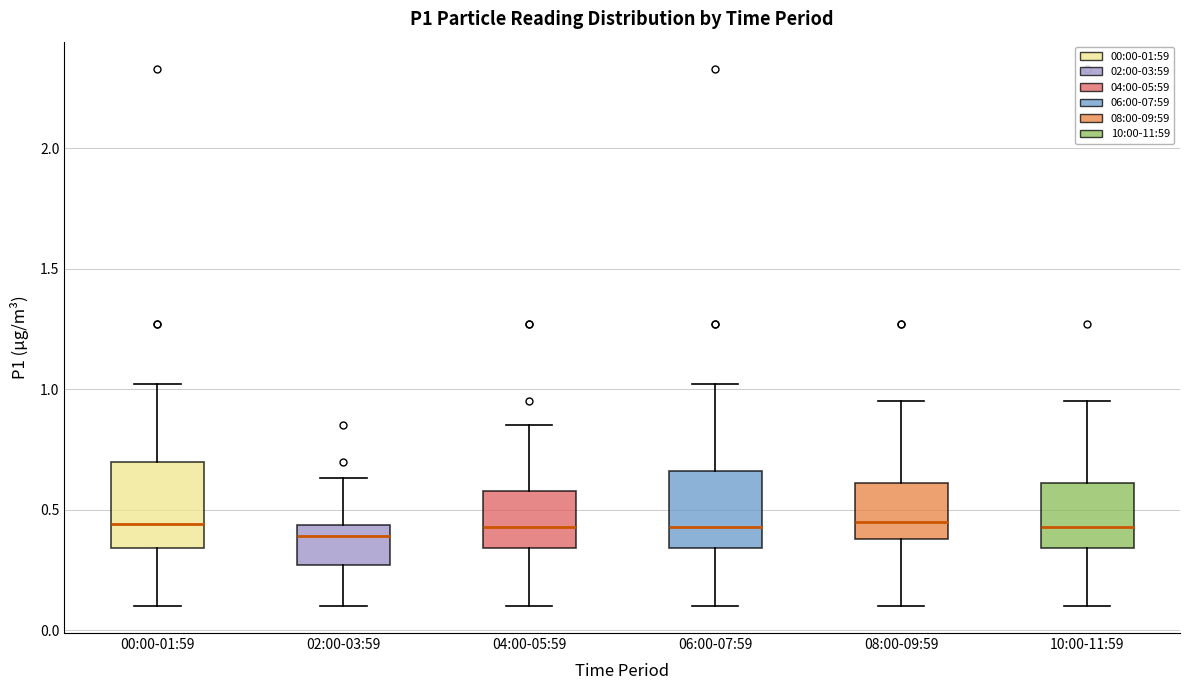

Reading left to right, read every box against the y-axis: the position of its median line, the range the box covers, and the ends of its whiskers. The values are not printed on the chart, so give them approximately, as read against the axis.

00:00-01:59: median 0.45, box 0.35 to 0.70, whiskers 0.10 to 1.00
02:00-03:59: median 0.40, box 0.25 to 0.45, whiskers 0.10 to 0.65
04:00-05:59: median 0.45, box 0.35 to 0.60, whiskers 0.10 to 0.85
06:00-07:59: median 0.45, box 0.35 to 0.65, whiskers 0.10 to 1.00
08:00-09:59: median 0.45, box 0.40 to 0.60, whiskers 0.10 to 0.95
10:00-11:59: median 0.45, box 0.35 to 0.60, whiskers 0.10 to 0.95